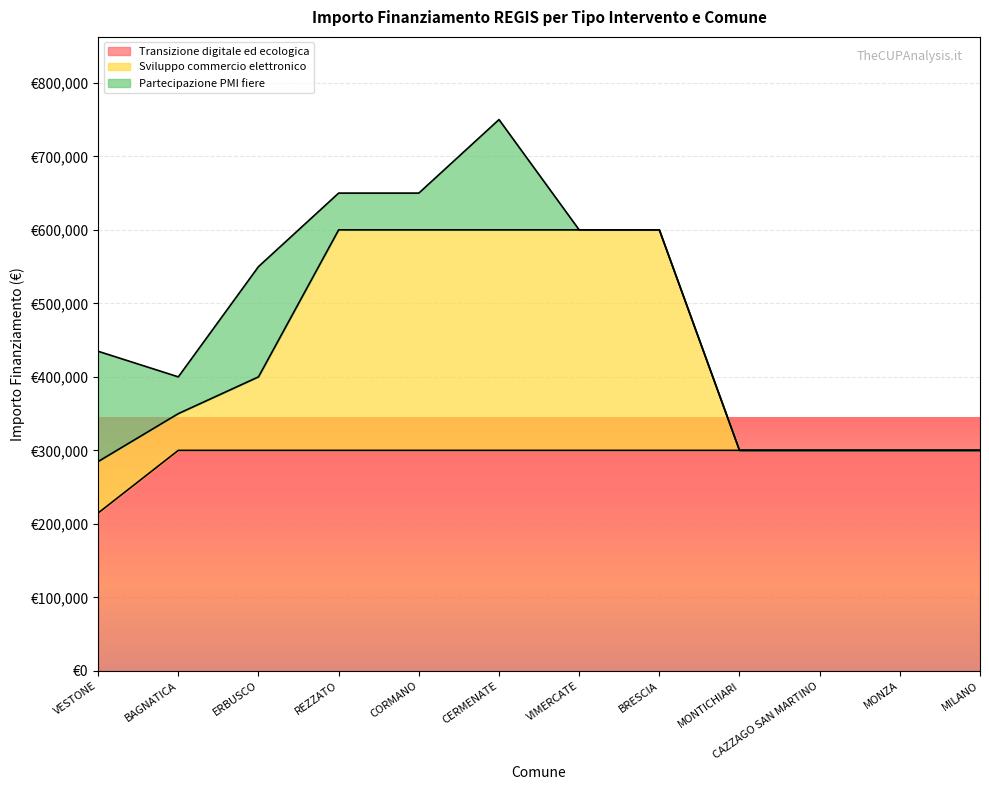

True or false: Sviluppo commercio elettronico and Transizione digitale ed ecologica intersect in this chart.

False